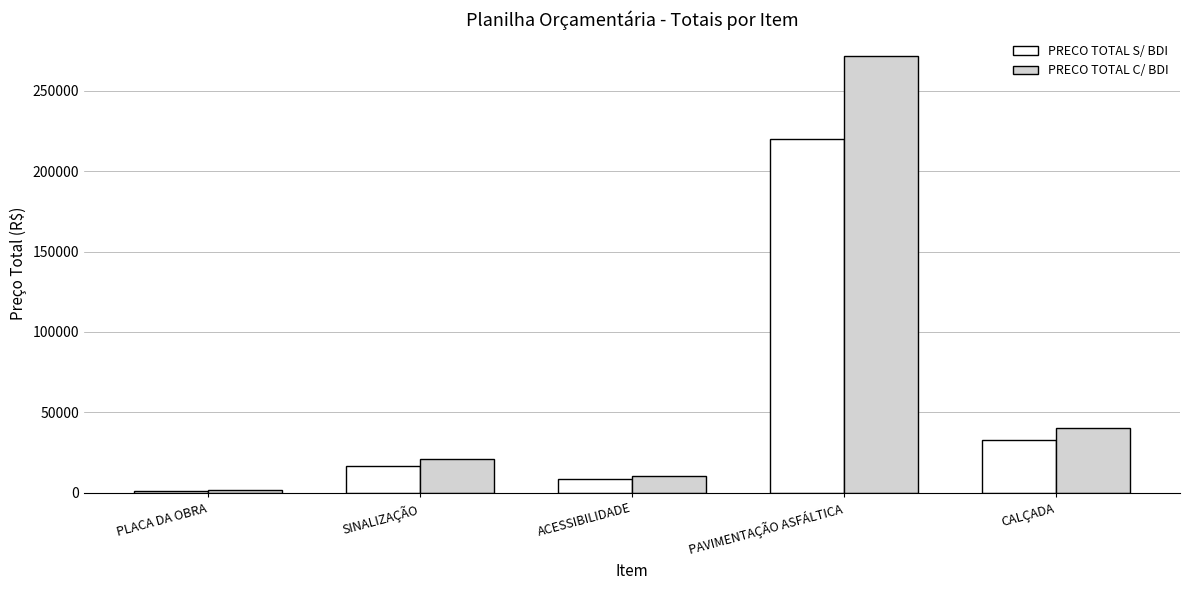

What are all the series names shown in the legend?

PRECO TOTAL S/ BDI, PRECO TOTAL C/ BDI